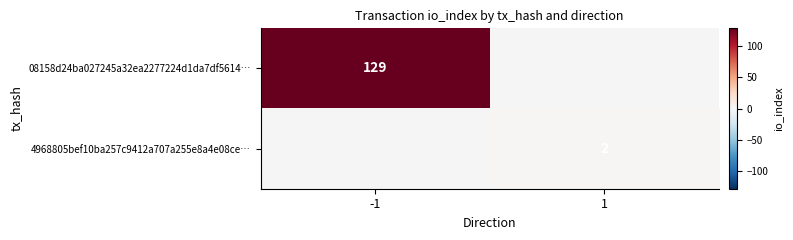

The 08158d24ba027245a32ea2277224d1da7df5614… series shows 129 at -1. True or false?

True